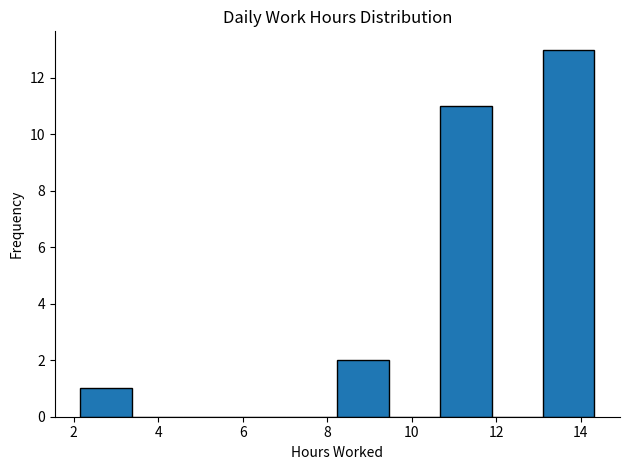

What is the height of the bar covering 10.6 to 11.8 on the x-axis? Neither the bar edges nor the heights are printed on the chart, so give them approximately, as read against the axes.

11